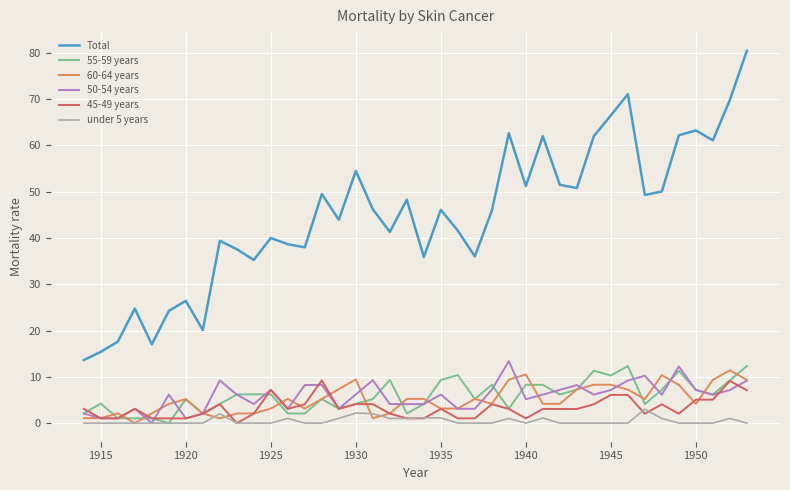

Which series has the widest spread of values?

Total